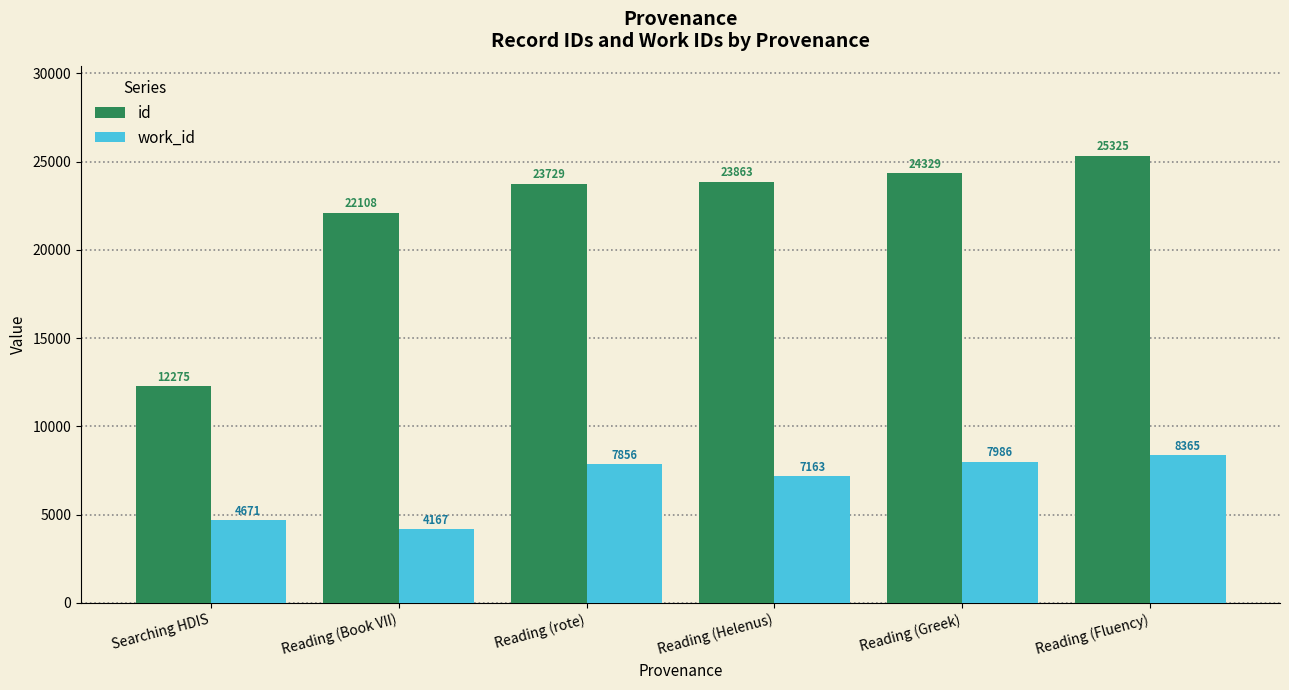

True or false: id has a value of 25325 at Reading (Fluency).

True